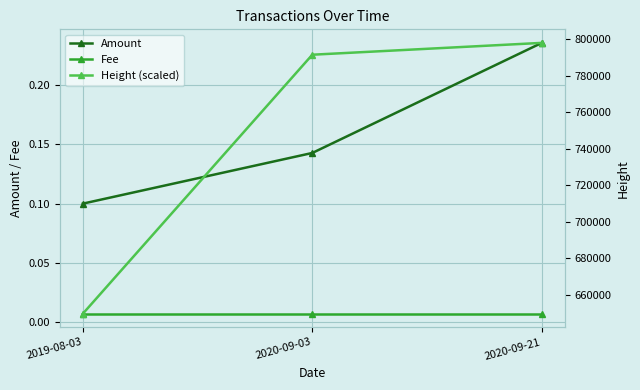

What value does the Height (scaled) series have at 2019-08-03?

649621.0